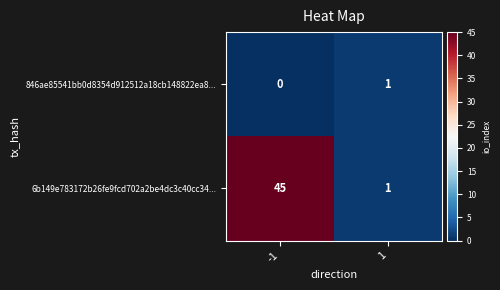

The 846ae85541bb0d8354d912512a18cb148822ea8... series shows 1 at 1. True or false?

True